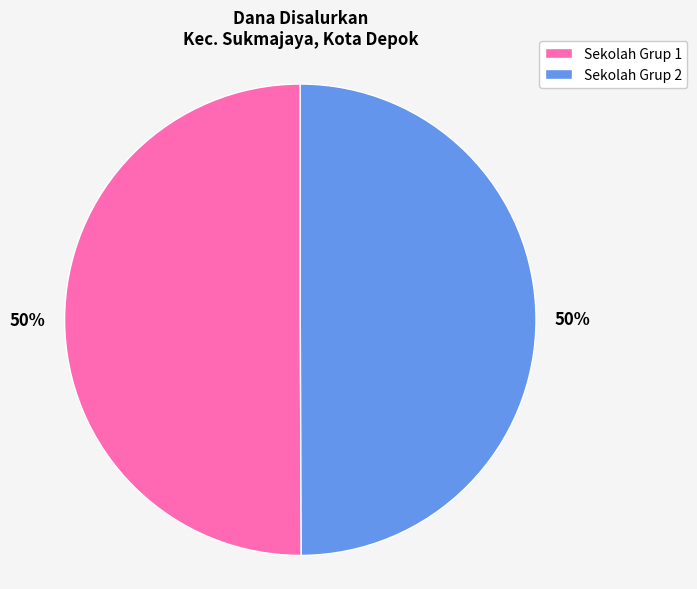

What is the ratio of the value at Sekolah Grup 2 to the value at Sekolah Grup 1?

1.0